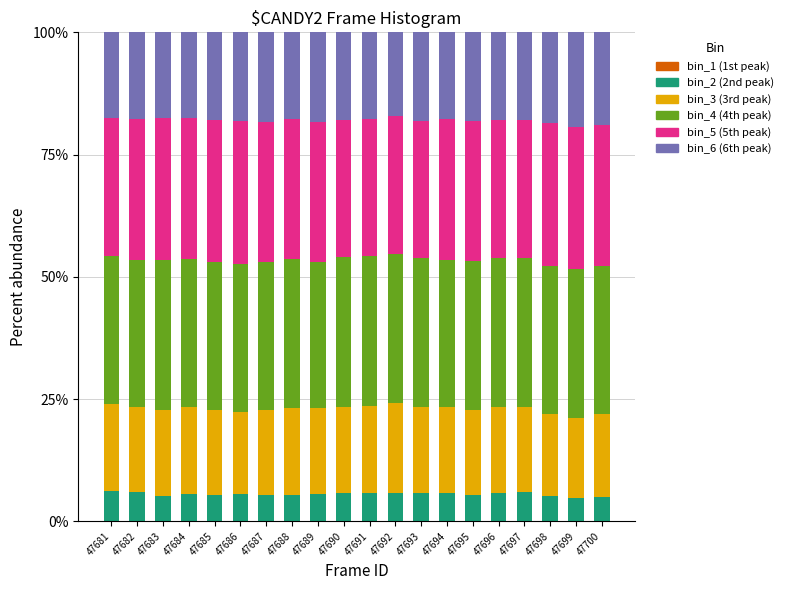

Are the bars horizontal?

No